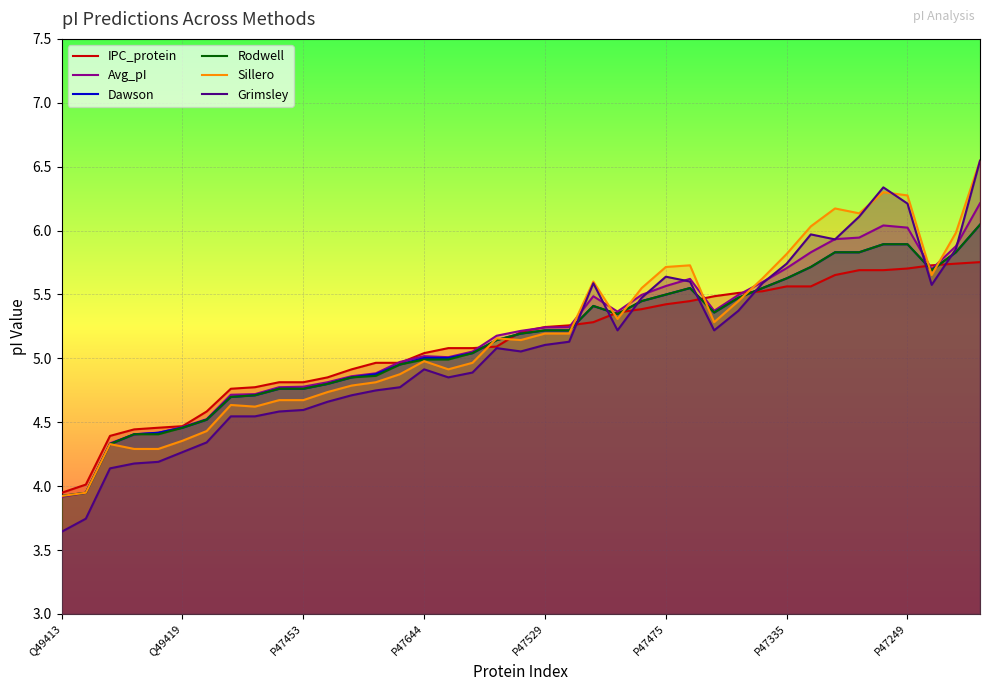

What is the difference between the second highest and second lowest values in the Rodwell series?

1.9